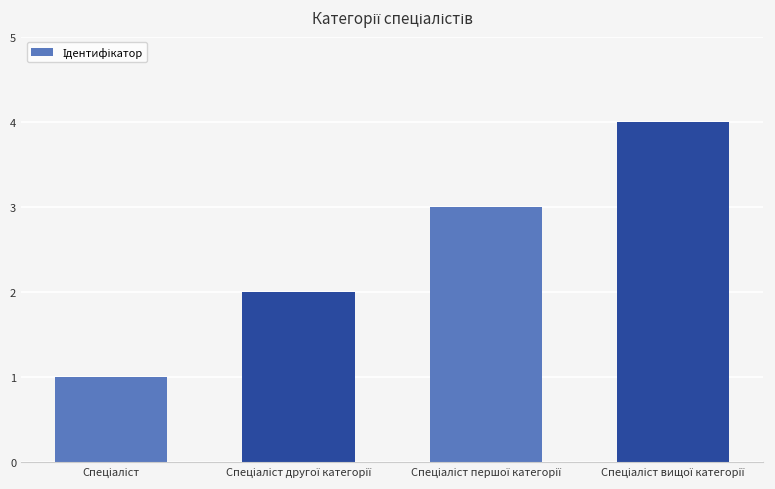

What is the sum of all values?

10